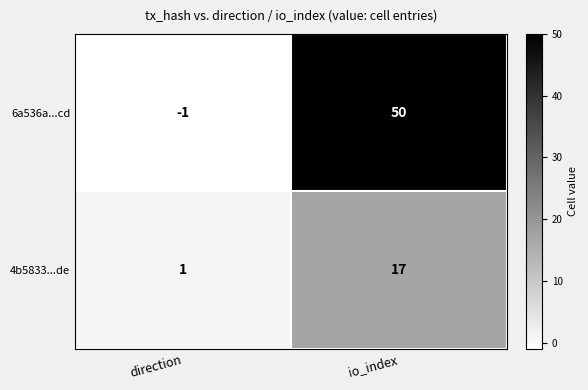

Count the number of categories in the chart.

2